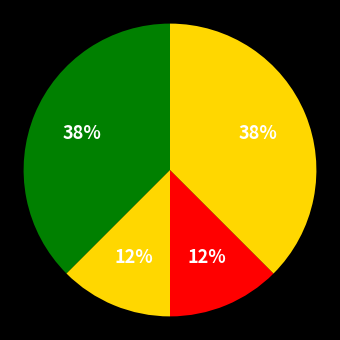

How many segments does this pie chart have?

4